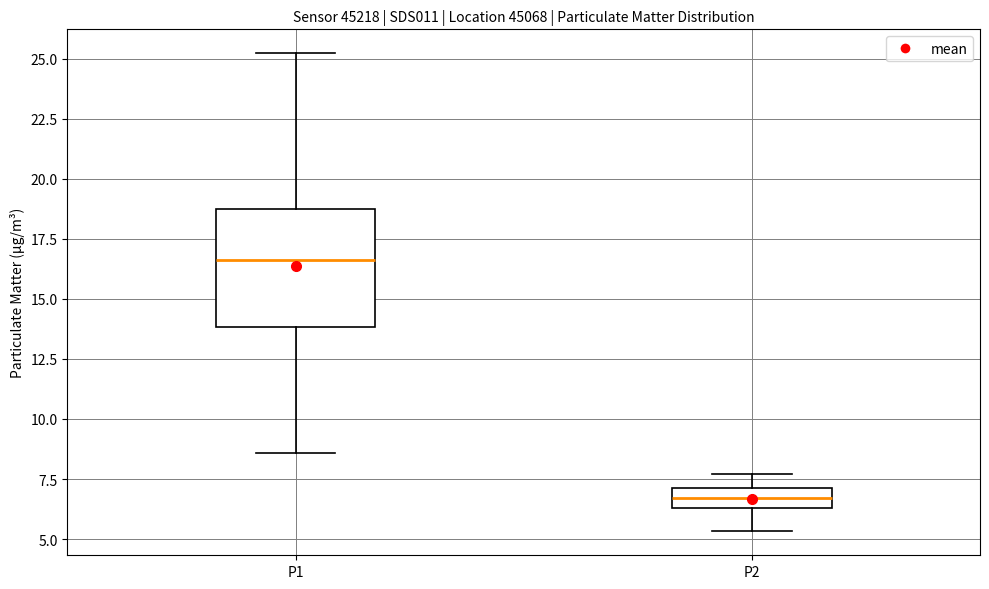

Which box's median line is the highest?

P1